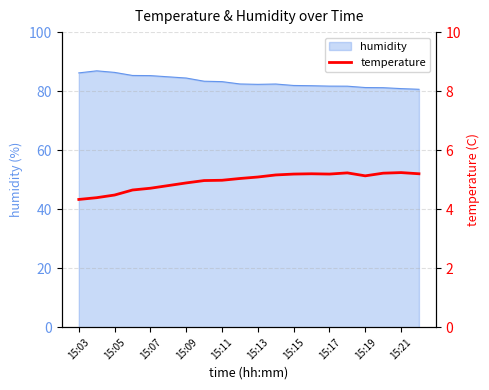

How many lines are shown in the chart?

1